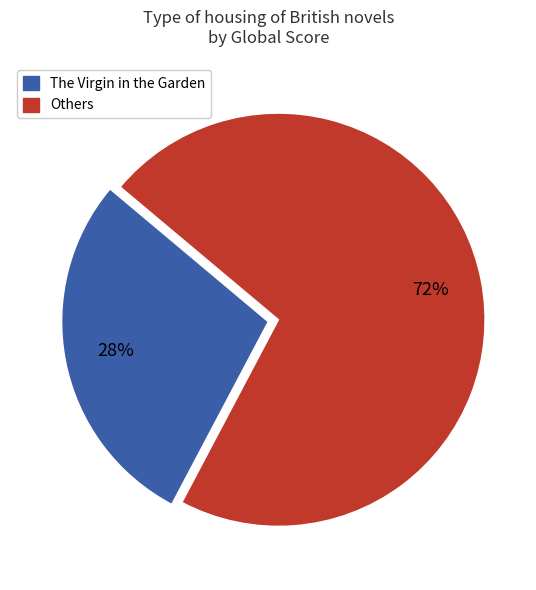

To the nearest percent, what is the average slice percentage?

50%